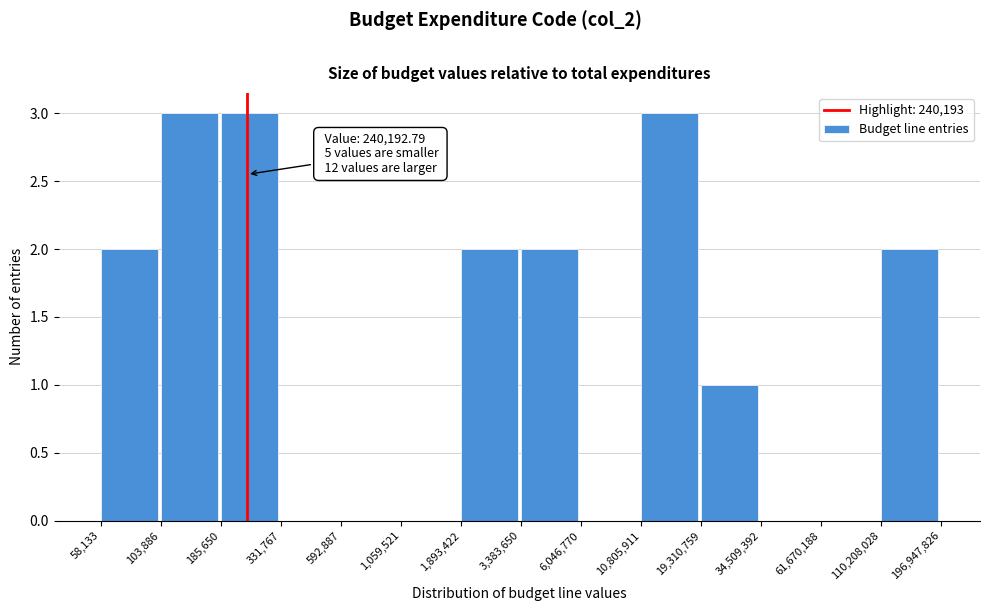

Reading right to left, transcribe all the data shown in this chart.

110,208,028=2	61,670,188=0	34,509,392=0	19,310,759=1	10,805,911=3	6,046,770=0	3,383,650=2	1,893,422=2	1,059,521=0	592,887=0	331,767=0	185,650=3	103,886=3	58,133=2